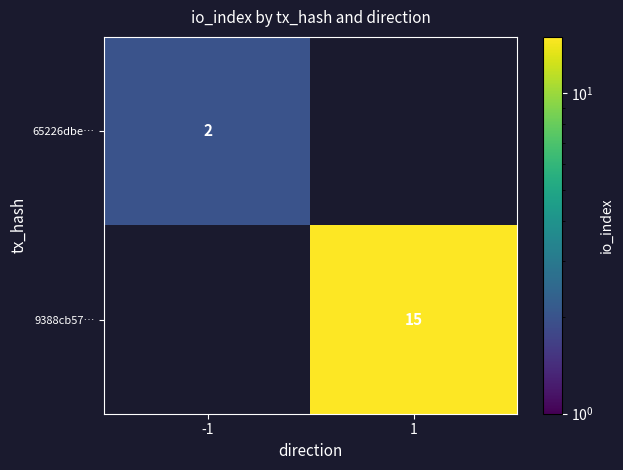

True or false: 9388cb57… has a value of 20 at 1.

False